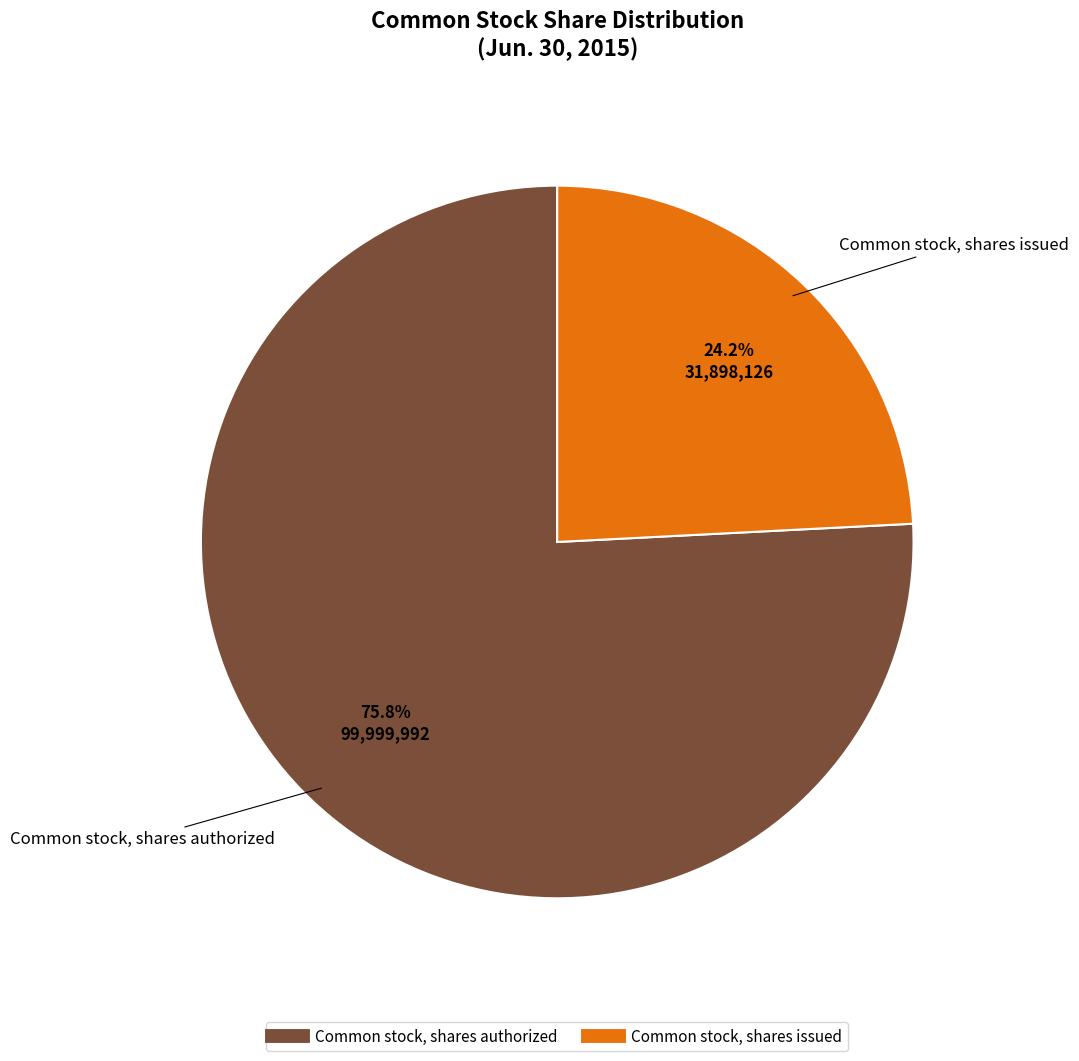

Approximately how many times larger is the value at Common stock, shares authorized compared to Common stock, shares issued?

3.1